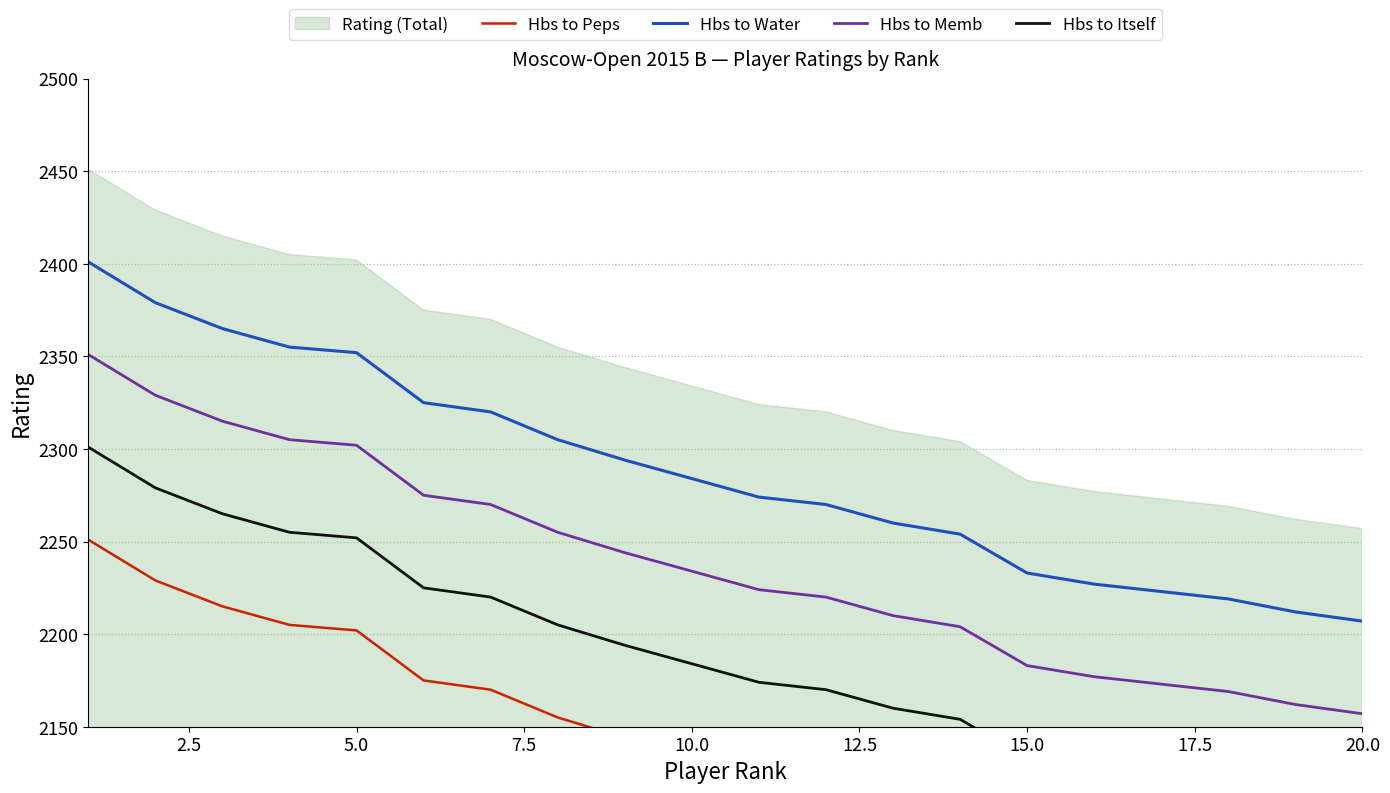

At how many categories does at least one series exceed 2084?

20